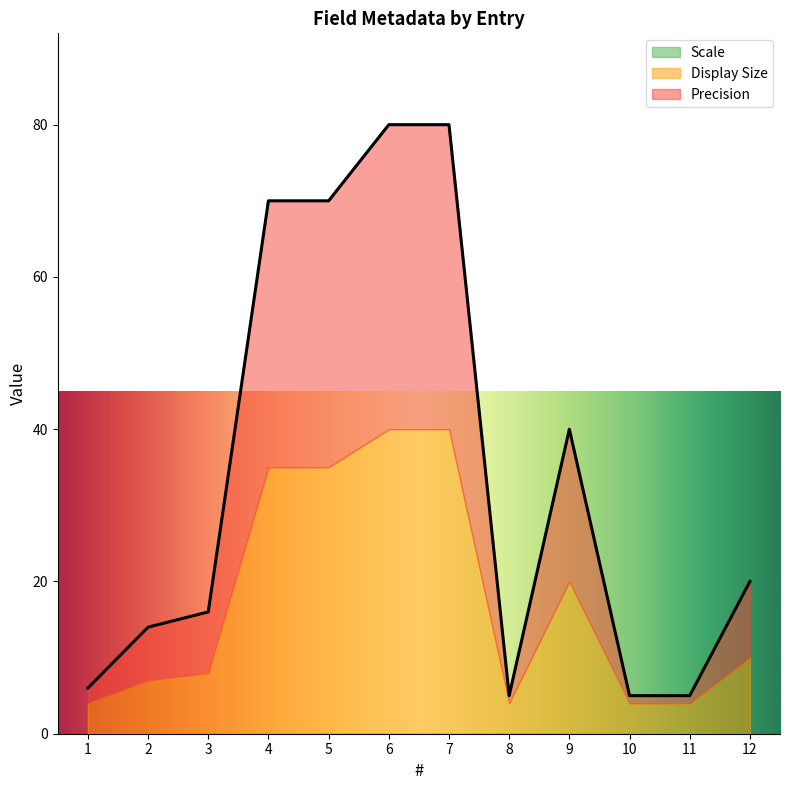

Reading left to right, transcribe all the data shown in this chart.

Precision: 2	7	8	35	35	40	40	1	20	1	1	10
Display Size: 4	7	8	35	35	40	40	4	20	4	4	10
Scale: 0	0	0	0	0	0	0	0	0	0	0	0